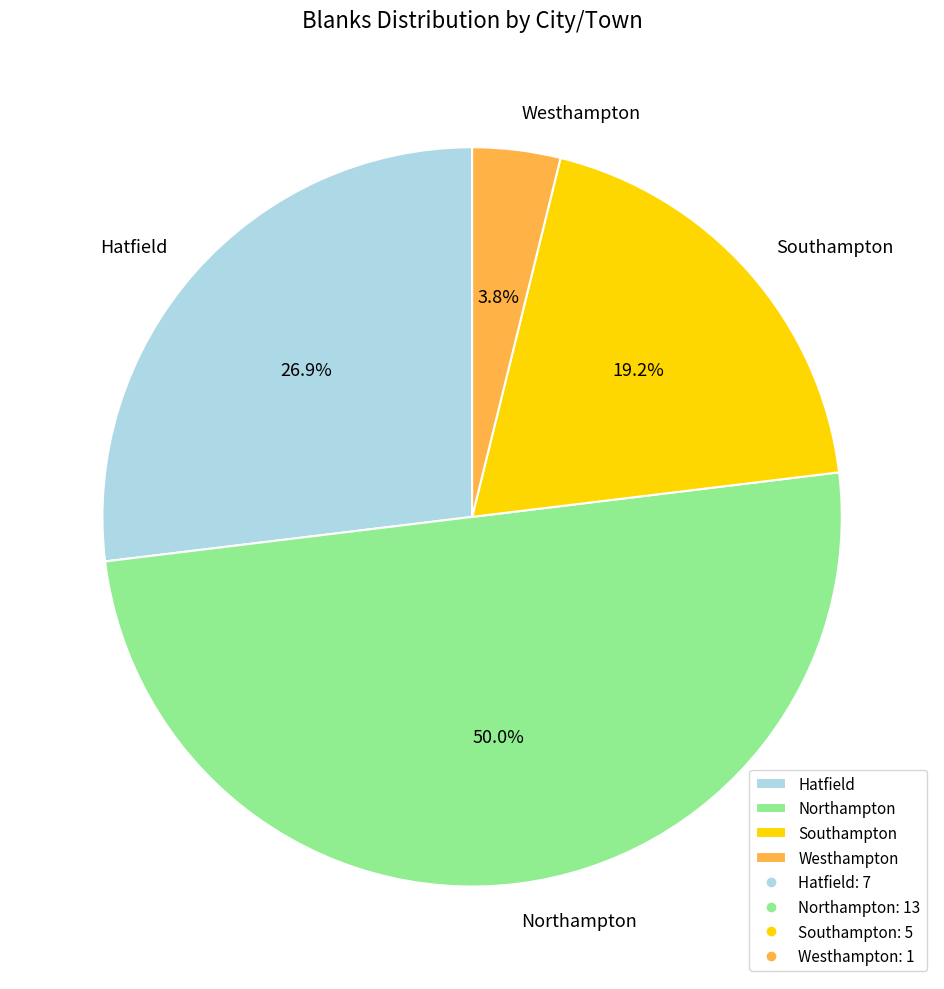

To the nearest percent, what is the difference between the largest and smallest slice percentages?

46%